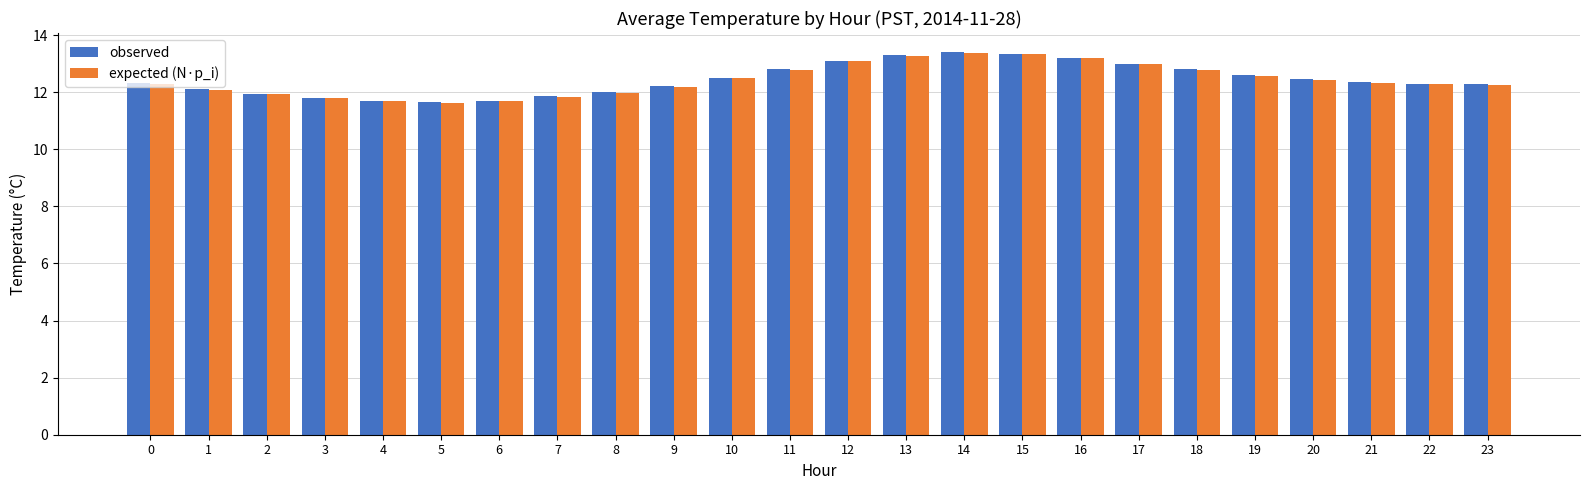

True or false: expected (N·p_i) has a value of 6.7 at 7.

False